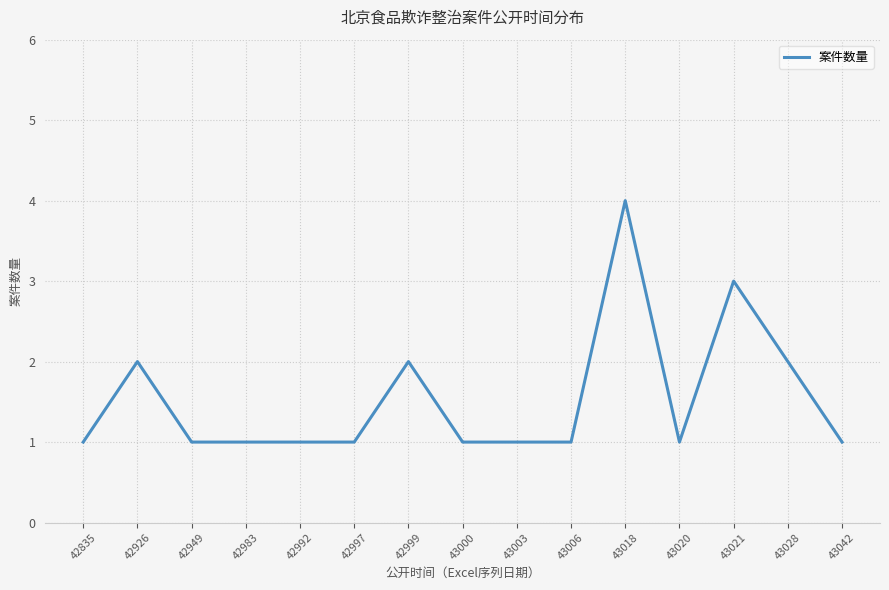

What is the maximum value shown in the chart?

4